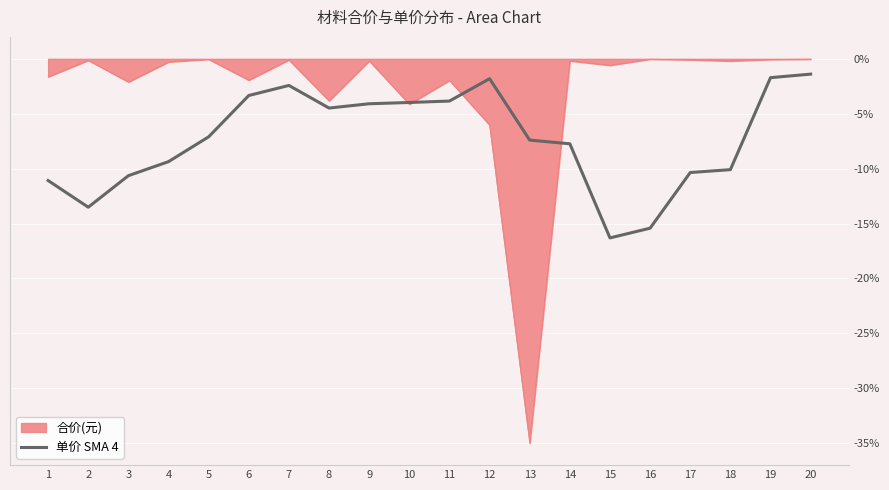

Rank the series by their average value, from lowest to highest.

单价 SMA 4, 合价(元)